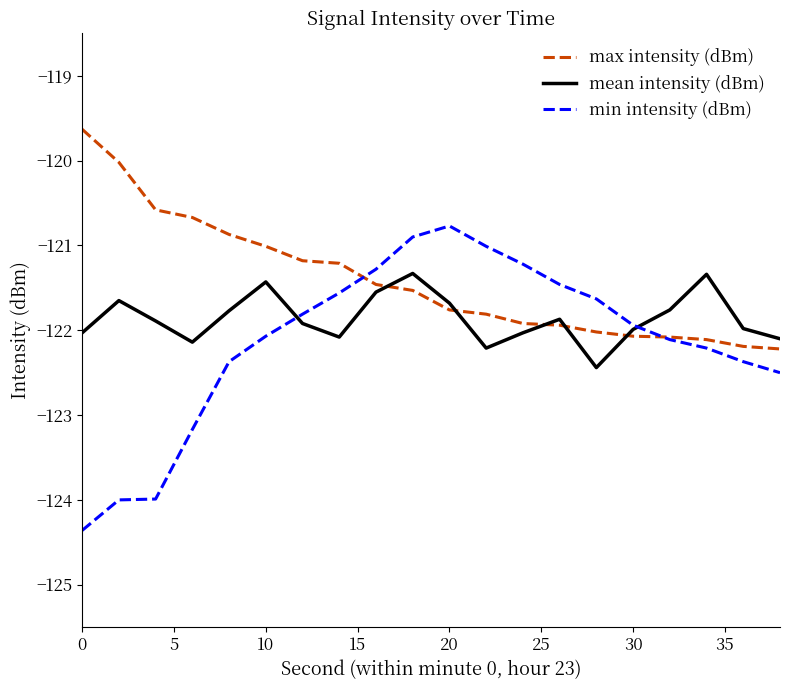

List the series in order of their peak value, highest first.

max intensity (dBm), min intensity (dBm), mean intensity (dBm)